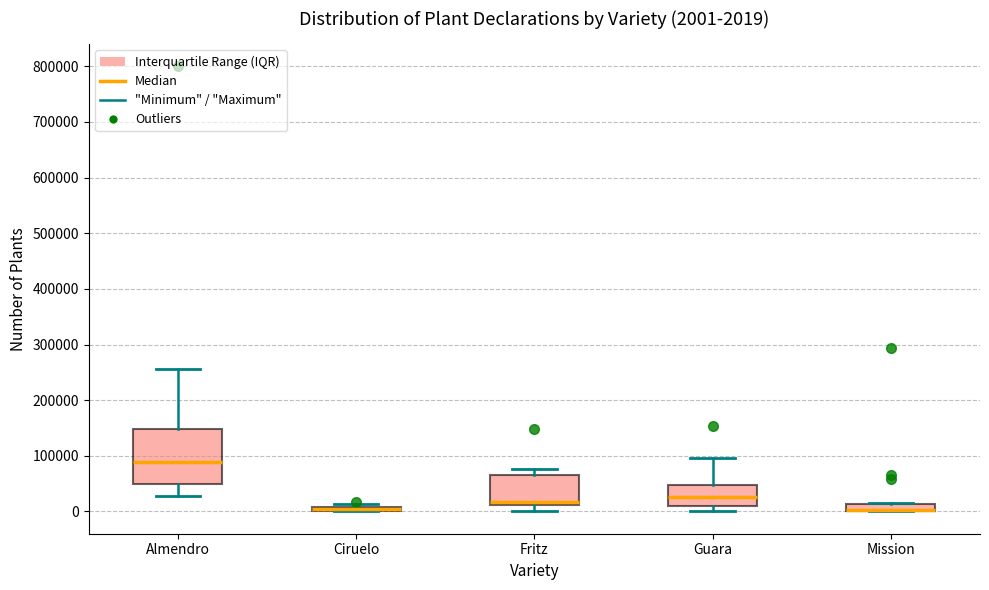

Which box is the tallest, from its lower edge to its upper edge?

Almendro